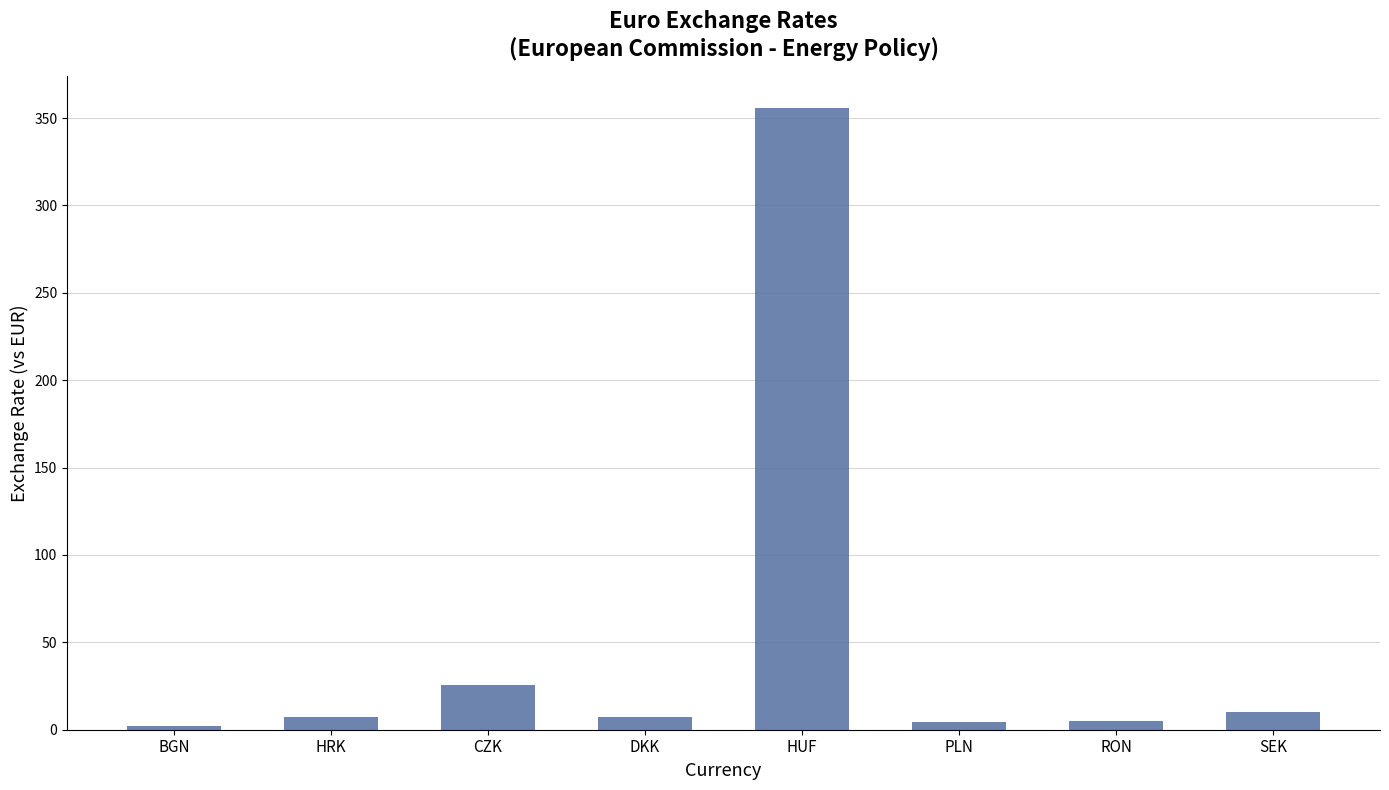

Are the bars horizontal?

No